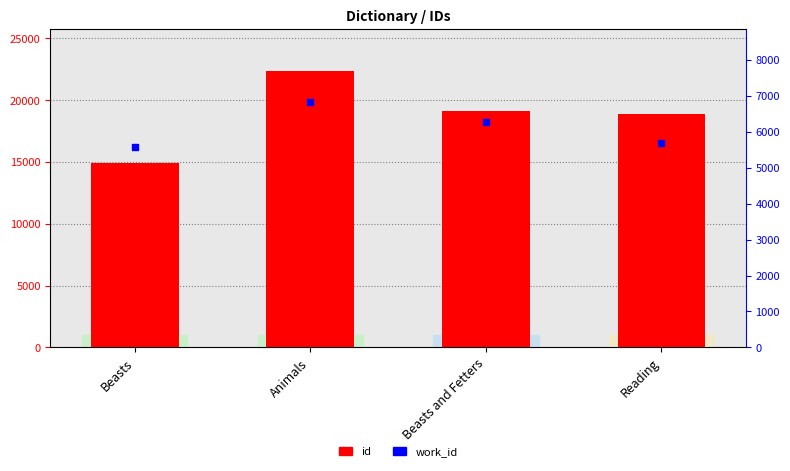

At how many categories does at least one series exceed 7873?

4